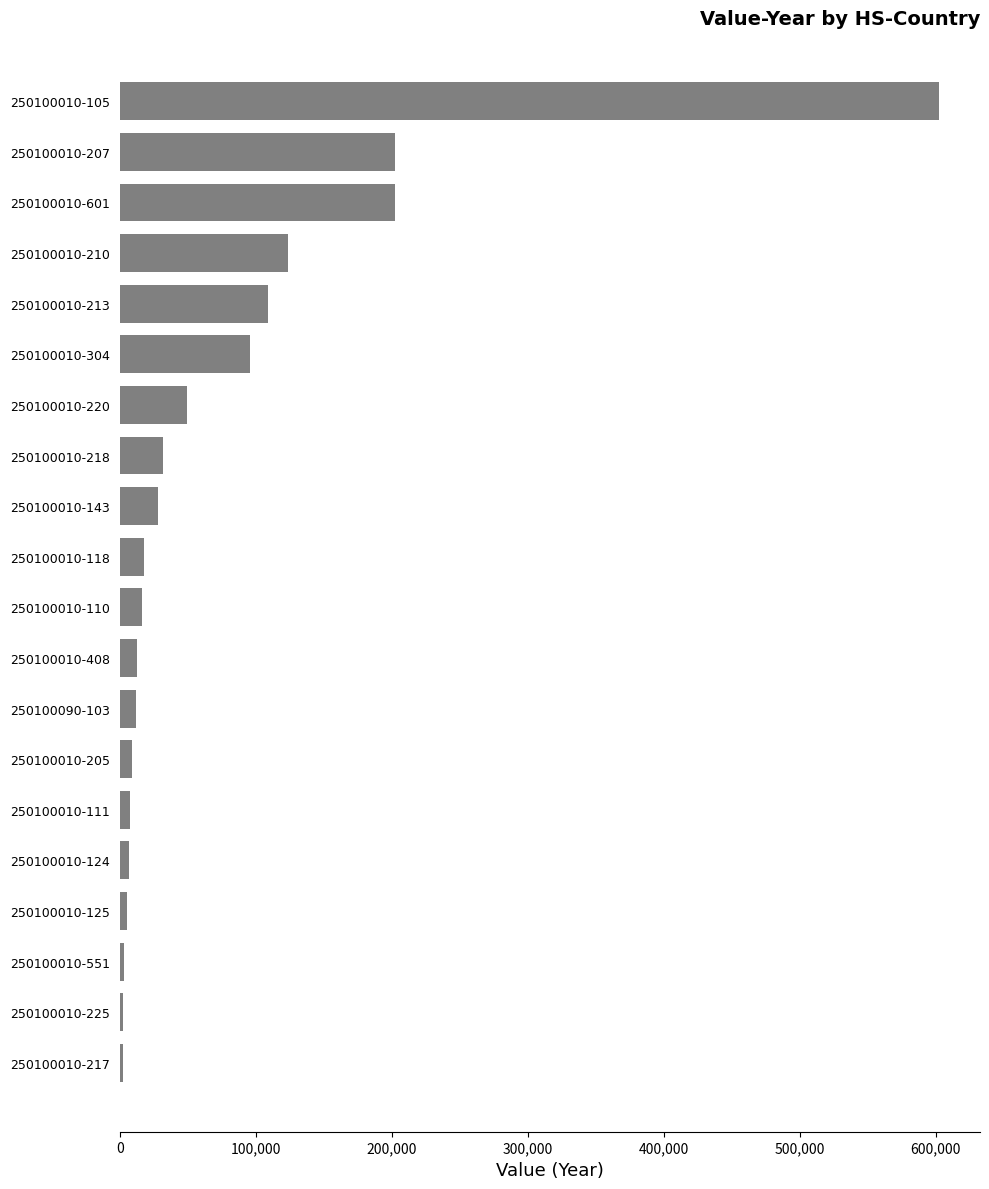

How many bars are there in total?

20